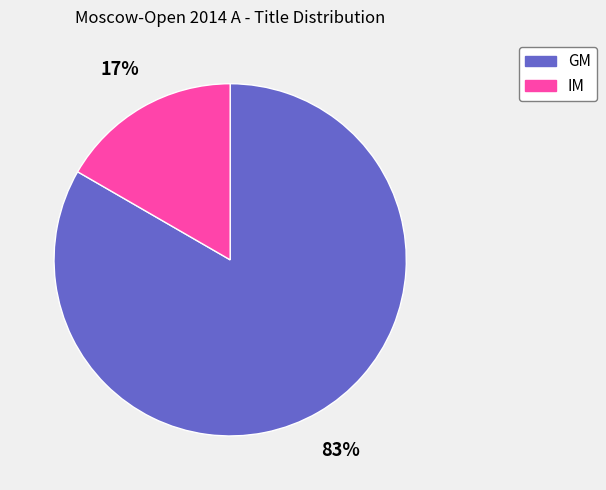

The GM slice represents 78% of the pie. True or false?

False